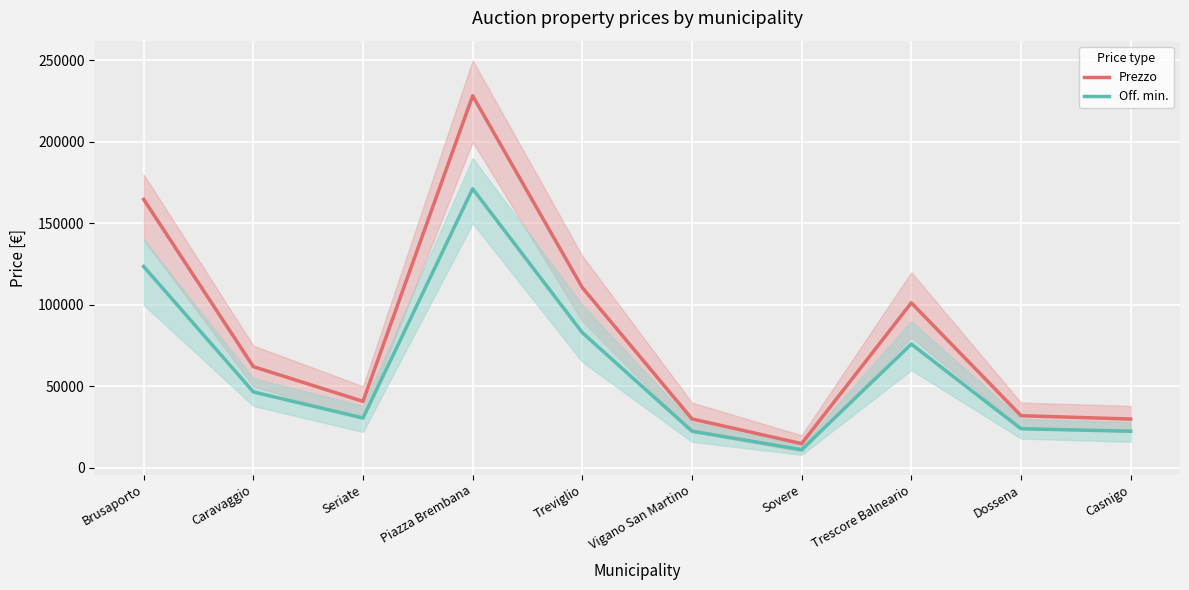

What is the label of the 6th point from the left?

Vigano San Martino